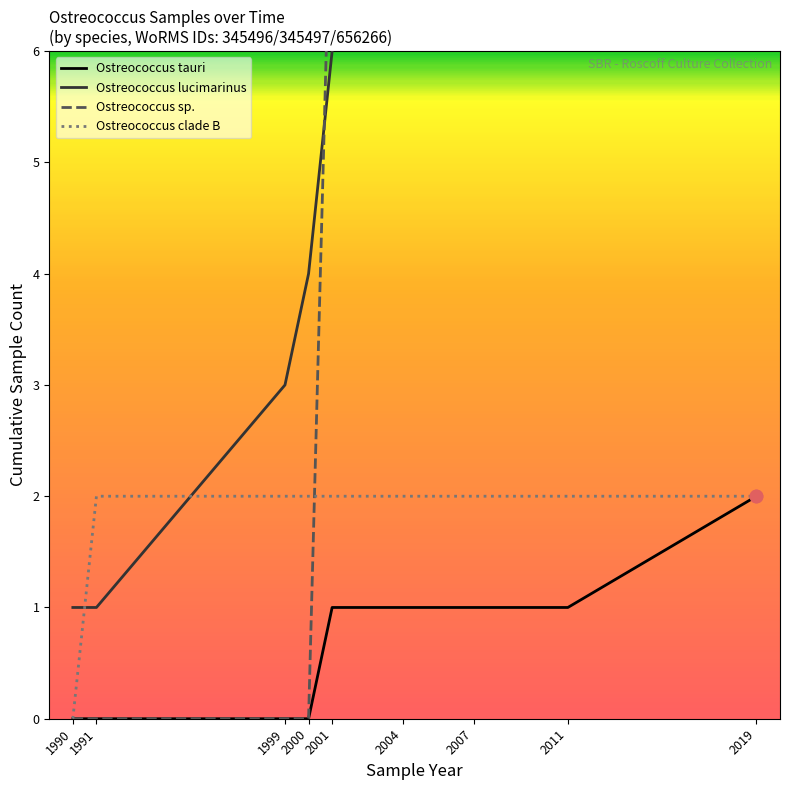

Which series contains the highest Y value?

Ostreococcus lucimarinus